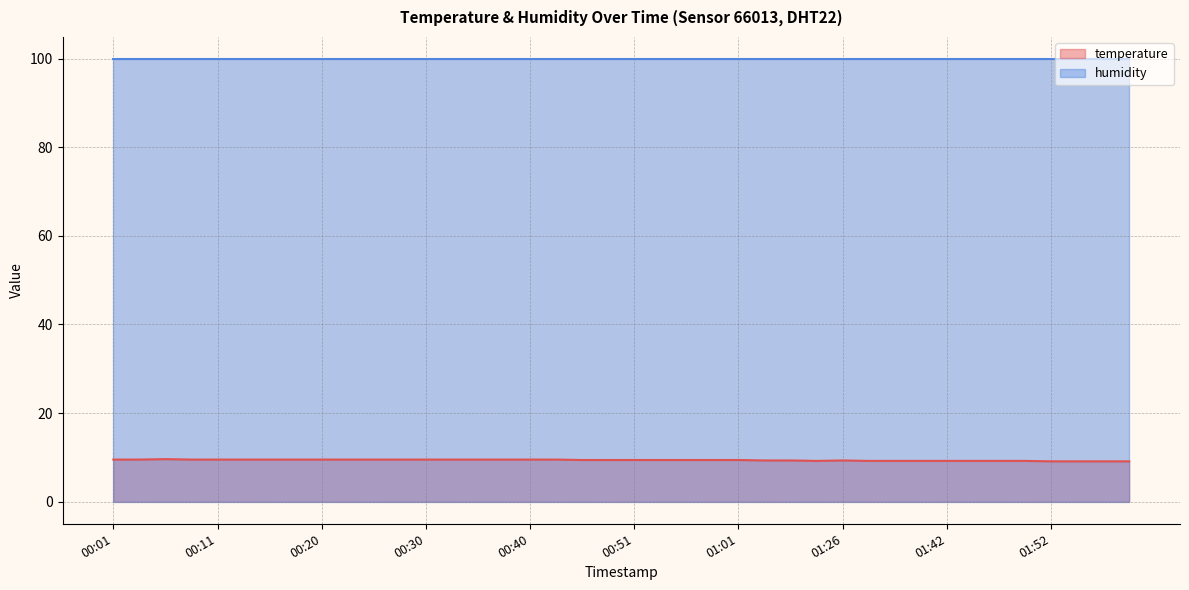

Rank the categories by value from lowest to highest.

01:52, 01:54, 01:57, 01:59, 01:23, 01:34, 01:37, 01:39, 01:42, 01:44, 01:47, 01:49, 01:03, 01:14, 01:26, 00:45, 00:48, 00:51, 00:53, 00:56, 00:58, 01:01, 00:01, 00:03, 00:08, 00:11, 00:13, 00:15, 00:18, 00:20, 00:23, 00:25, 00:28, 00:30, 00:33, 00:35, 00:37, 00:40, 00:42, 00:06